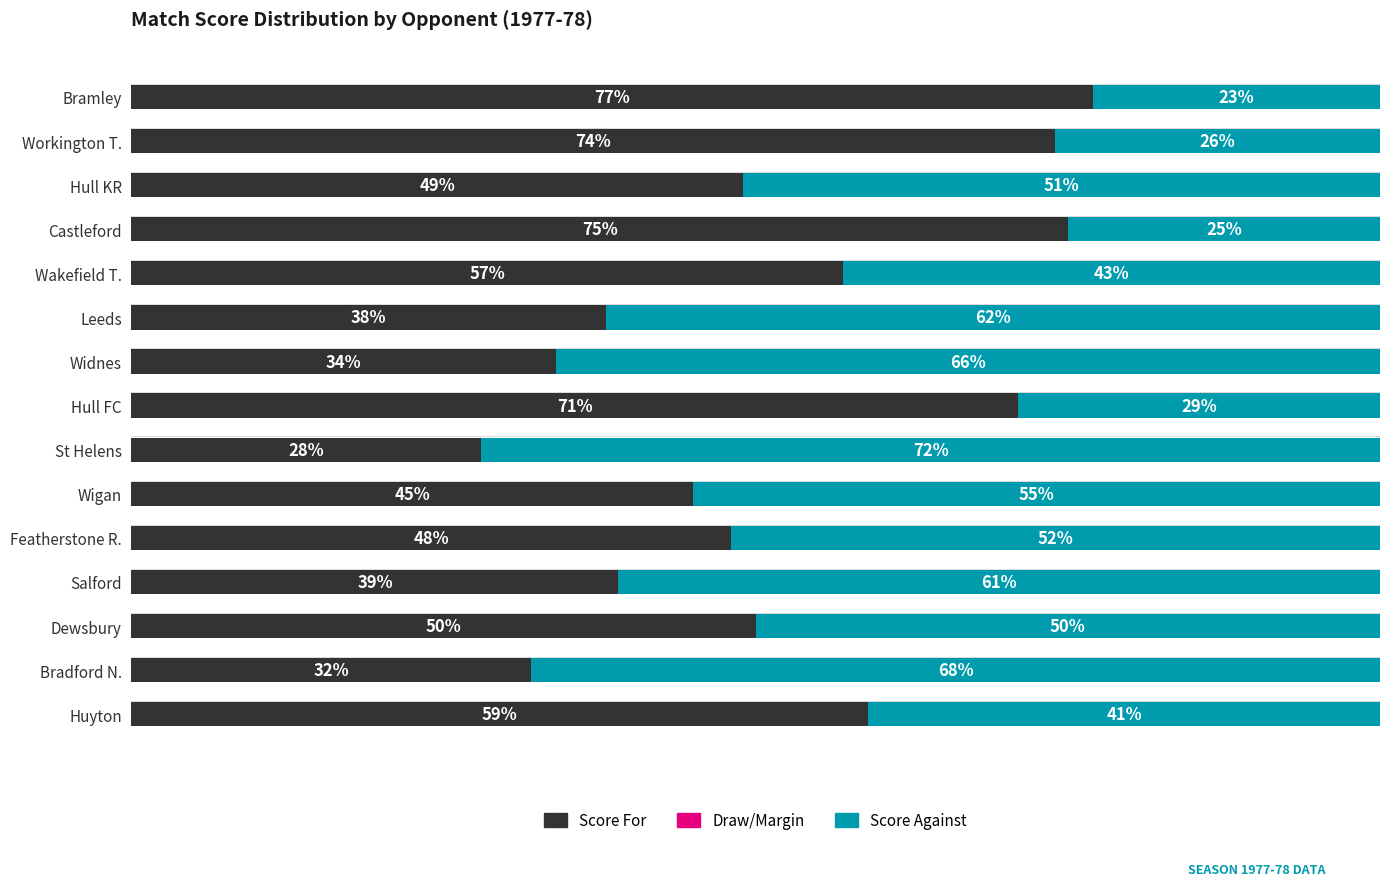

At which label is Score For closest to 52?

Dewsbury